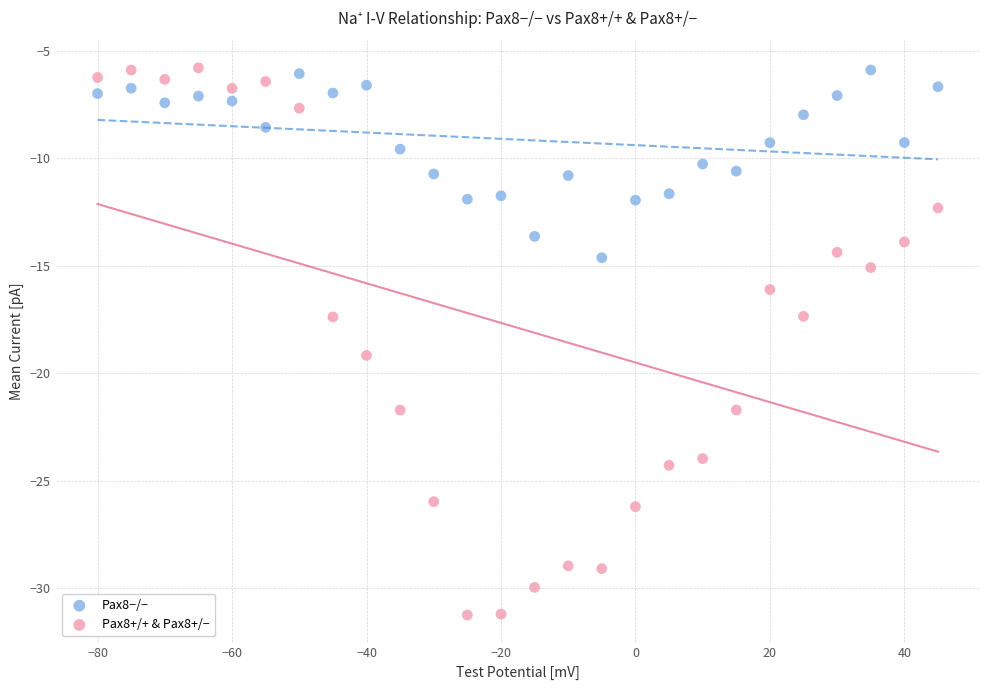

Which series has the largest Y range (max minus min)?

Pax8+/+ & Pax8+/−